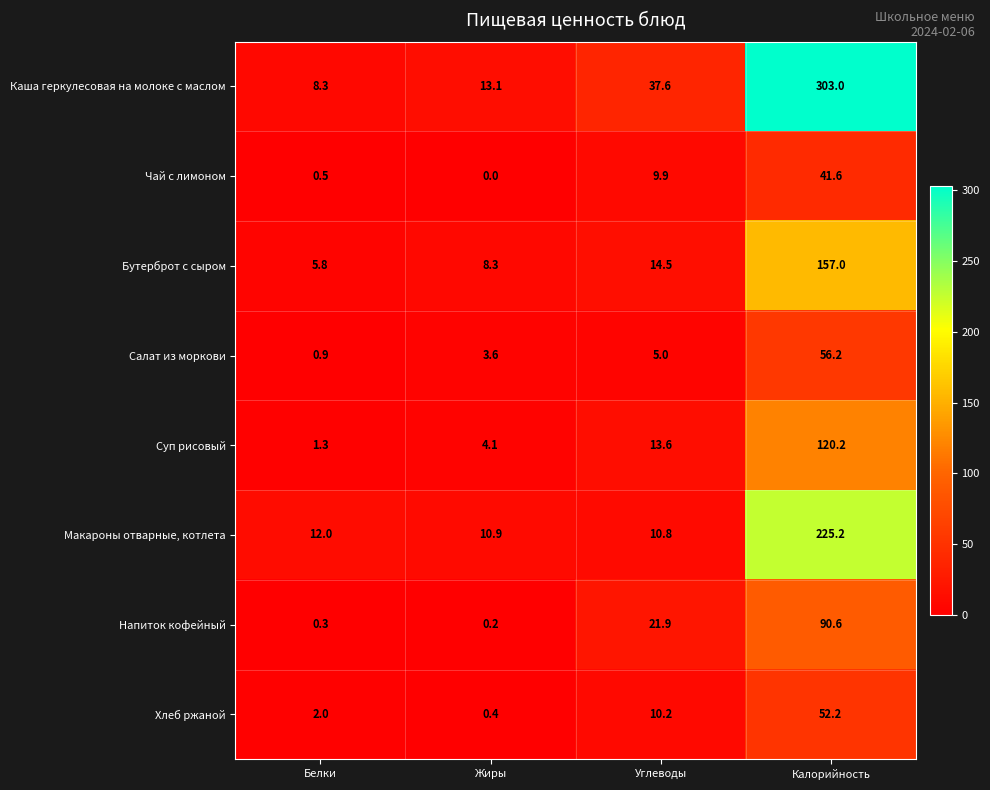

What is the average value of the Хлеб ржаной series?

16.2